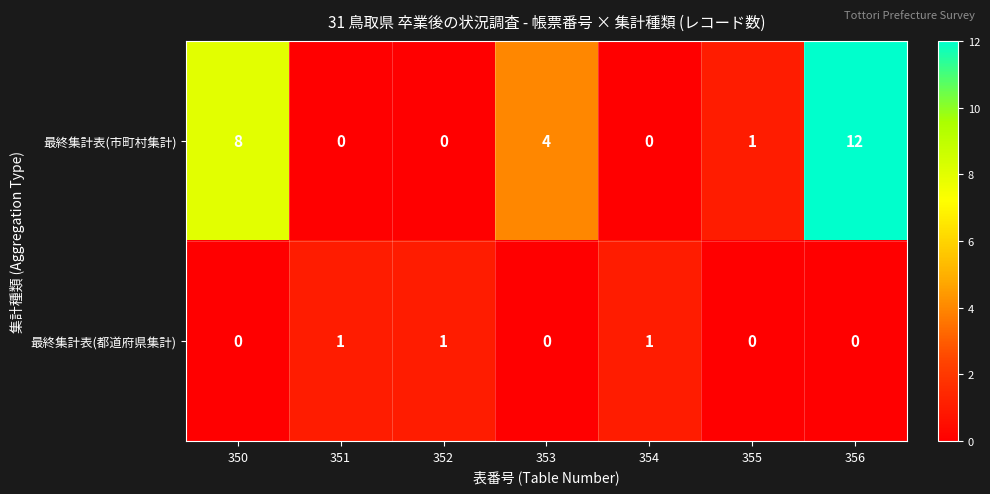

Which category has the highest value across all series?

356